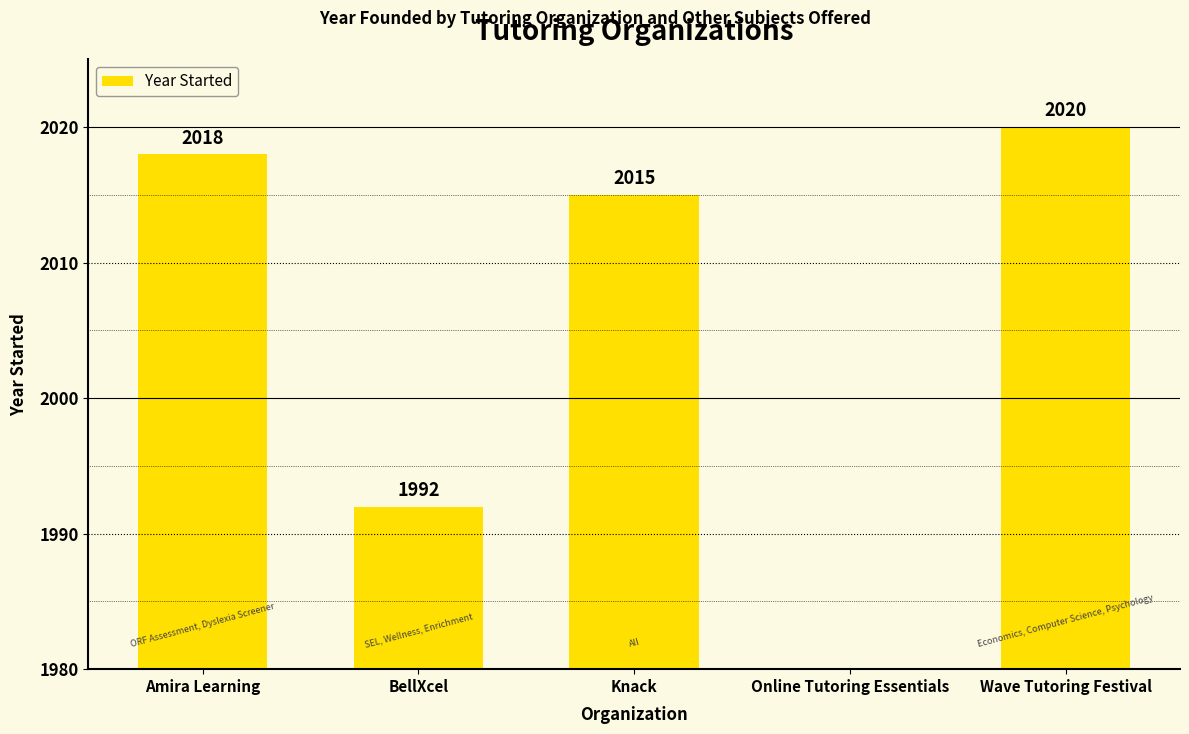

The value at BellXcel is 2724. True or false?

False